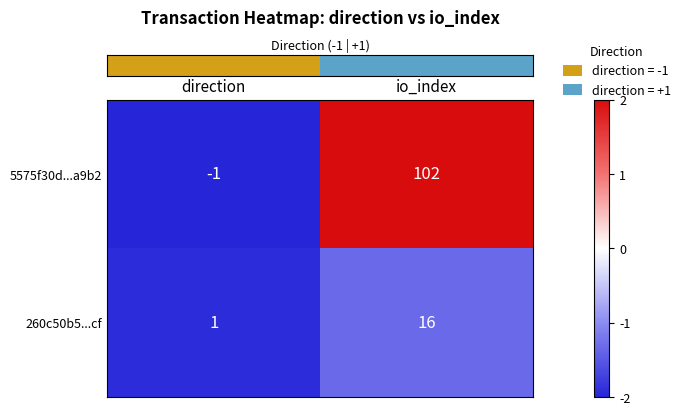

What value does the 5575f30d...a9b2 series have at io_index?

102